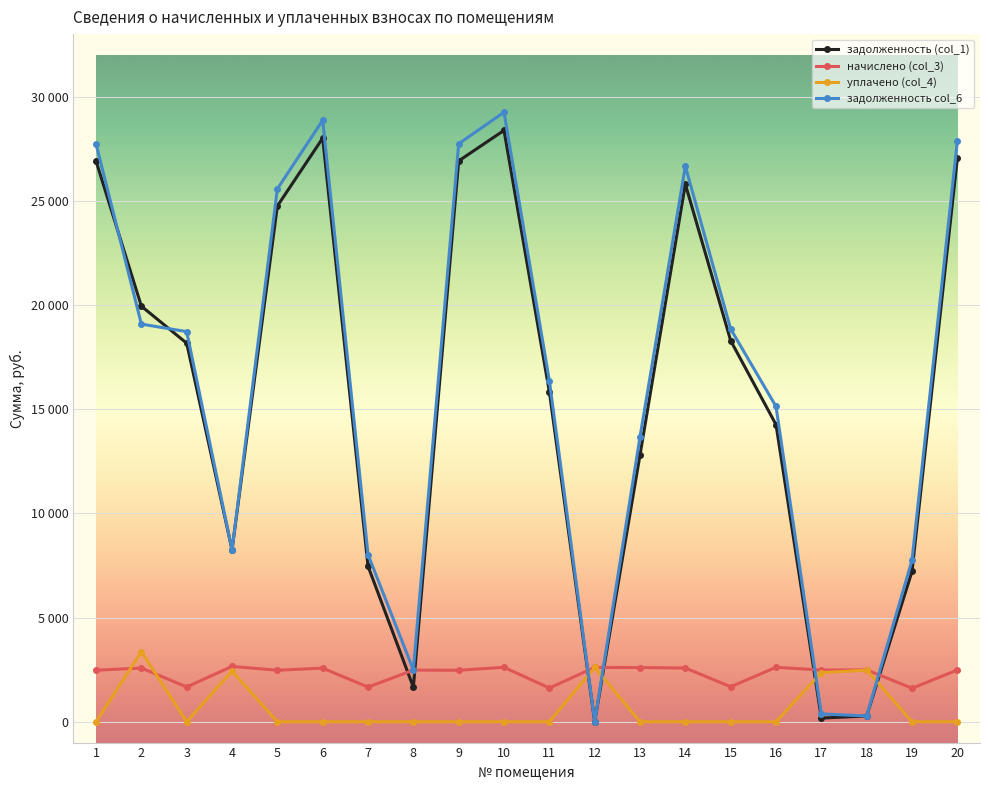

What is the sum of all задолженность (col_1) values?

312135.4